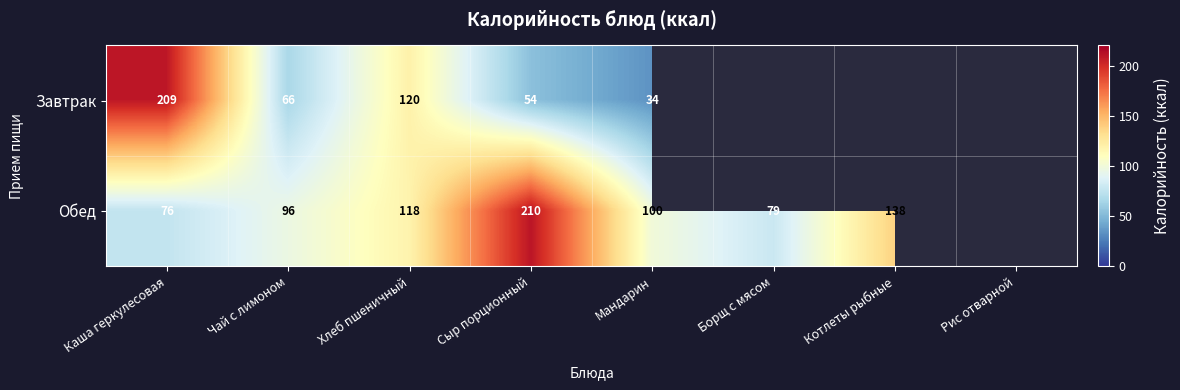

Is the value of Завтрак at Сыр порционный greater than the value of Обед at Хлеб пшеничный?

No